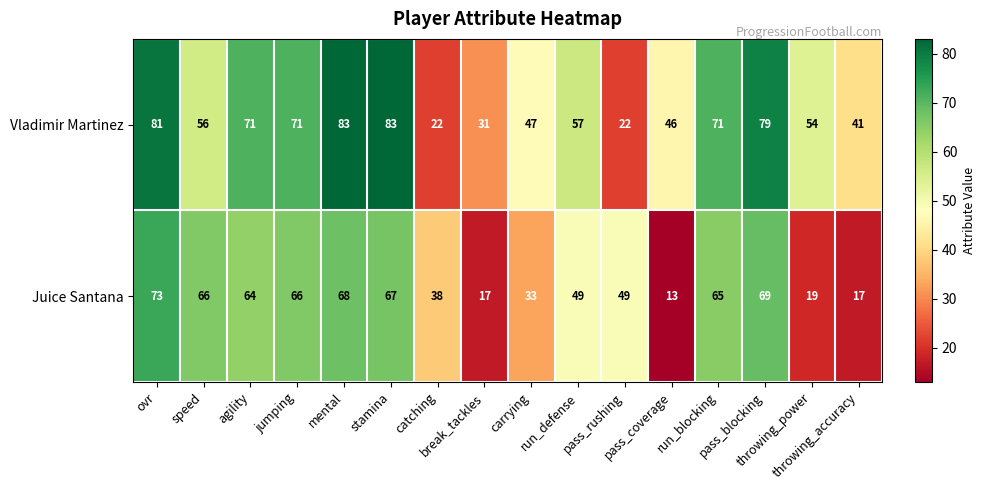

What is the difference between the second highest and minimum values in the Vladimir Martinez series?

61